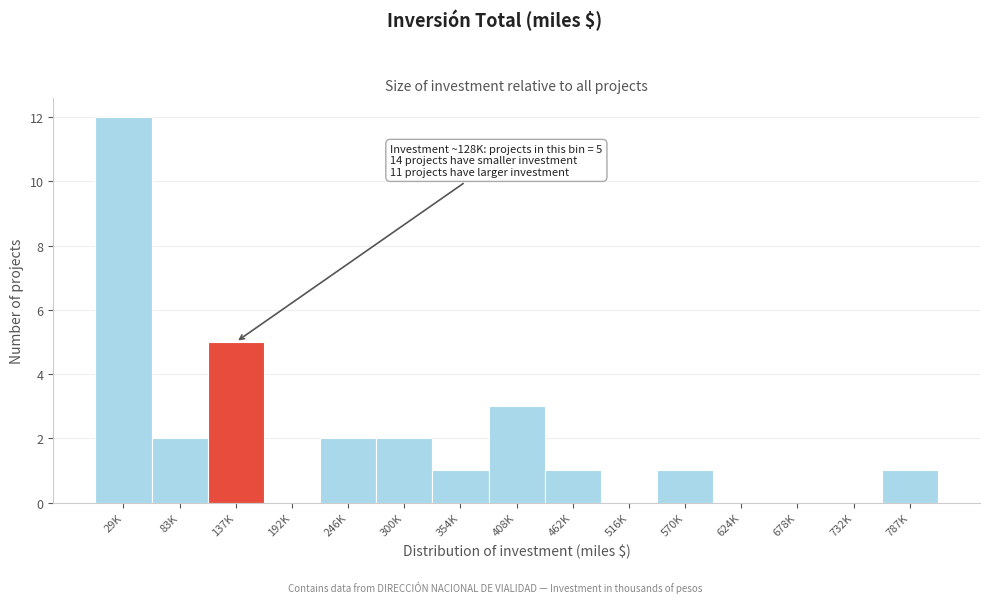

Reading left to right, list all the values displayed in this chart.

29K=12	83K=2	137K=5	192K=0	246K=2	300K=2	354K=1	408K=3	462K=1	516K=0	570K=1	624K=0	678K=0	732K=0	787K=1